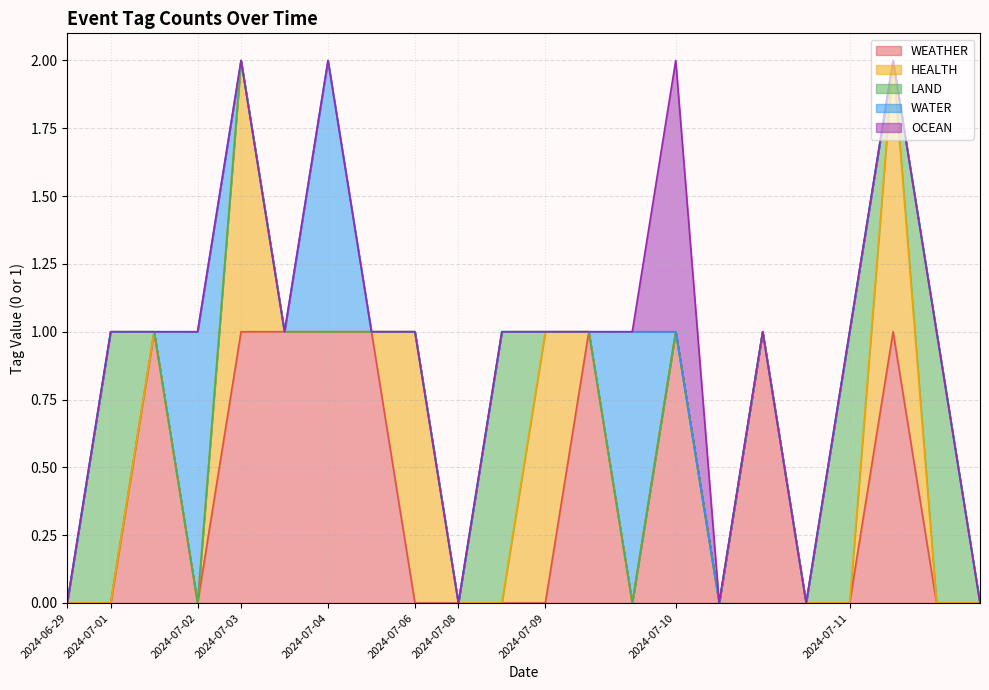

What is the label of the 13th point from the right?

2024-07-08